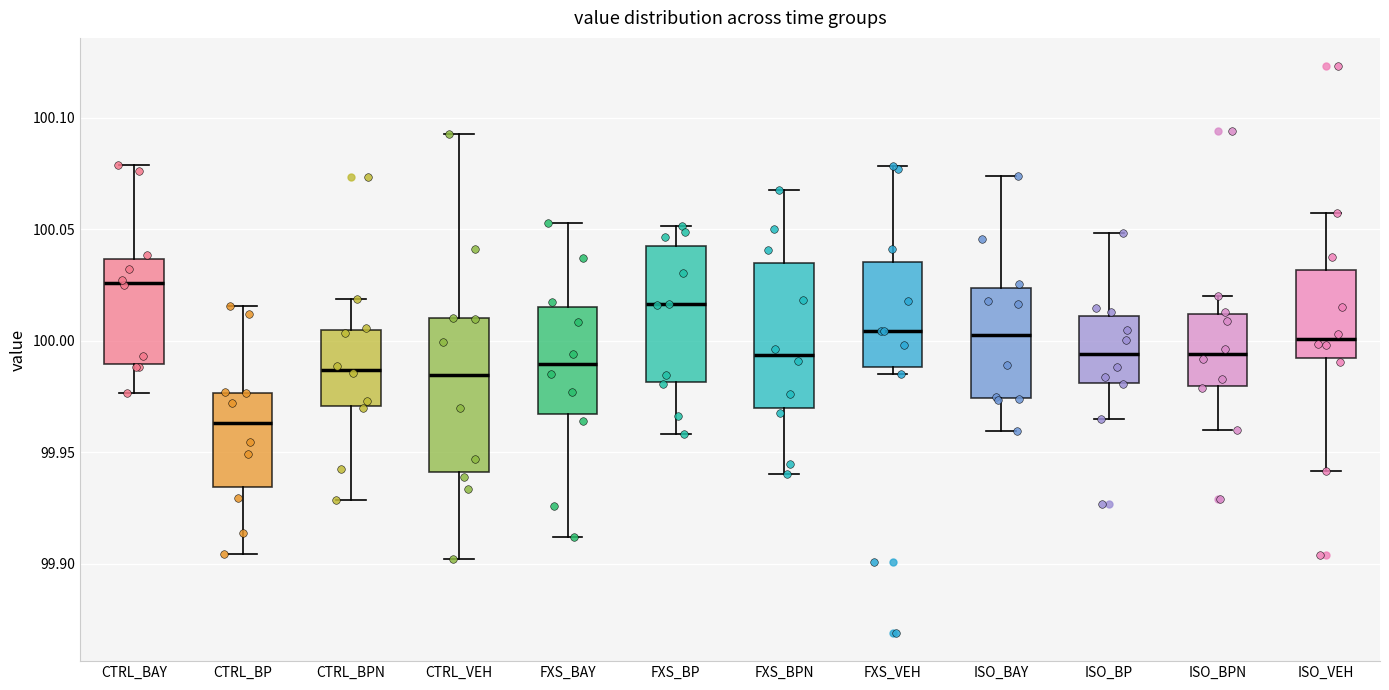

Reading left to right, transcribe this box plot: for each box, give where its median line is, the range the box spans, and where its two whiskers end, as read against the y-axis. The values are not printed on the chart, so give them approximately, as read against the axis.

CTRL_BAY: median 100.025, box 99.990 to 100.035, whiskers 99.975 to 100.080
CTRL_BP: median 99.965, box 99.935 to 99.975, whiskers 99.905 to 100.015
CTRL_BPN: median 99.985, box 99.970 to 100.005, whiskers 99.930 to 100.020
CTRL_VEH: median 99.985, box 99.940 to 100.010, whiskers 99.900 to 100.095
FXS_BAY: median 99.990, box 99.965 to 100.015, whiskers 99.910 to 100.055
FXS_BP: median 100.015, box 99.980 to 100.045, whiskers 99.960 to 100.050
FXS_BPN: median 99.995, box 99.970 to 100.035, whiskers 99.940 to 100.070
FXS_VEH: median 100.005, box 99.990 to 100.035, whiskers 99.985 to 100.080
ISO_BAY: median 100.005, box 99.975 to 100.025, whiskers 99.960 to 100.075
ISO_BP: median 99.995, box 99.980 to 100.010, whiskers 99.965 to 100.050
ISO_BPN: median 99.995, box 99.980 to 100.010, whiskers 99.960 to 100.020
ISO_VEH: median 100.000, box 99.990 to 100.030, whiskers 99.940 to 100.055